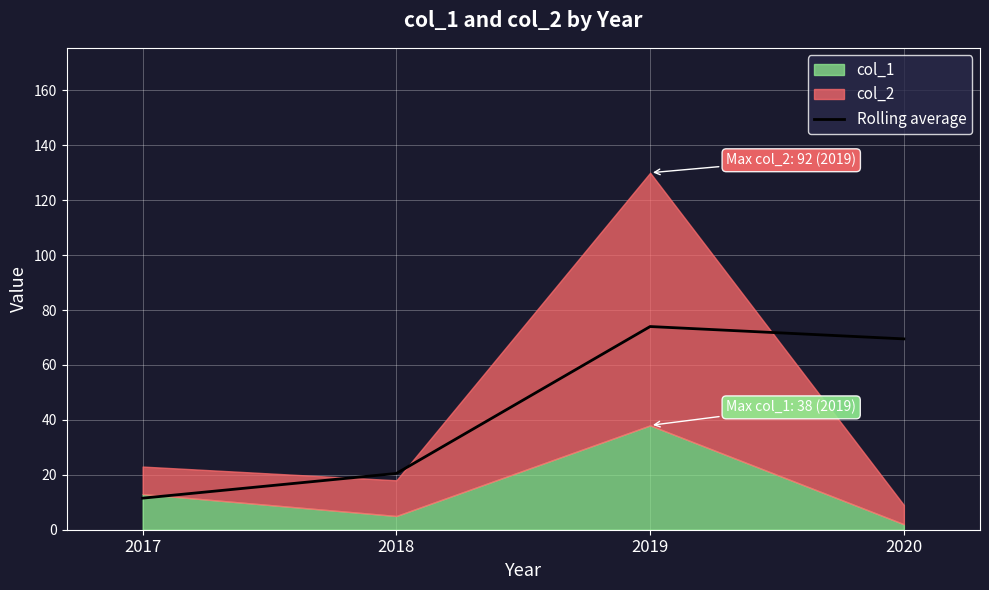

At which label is Rolling average closest to 42?

2018